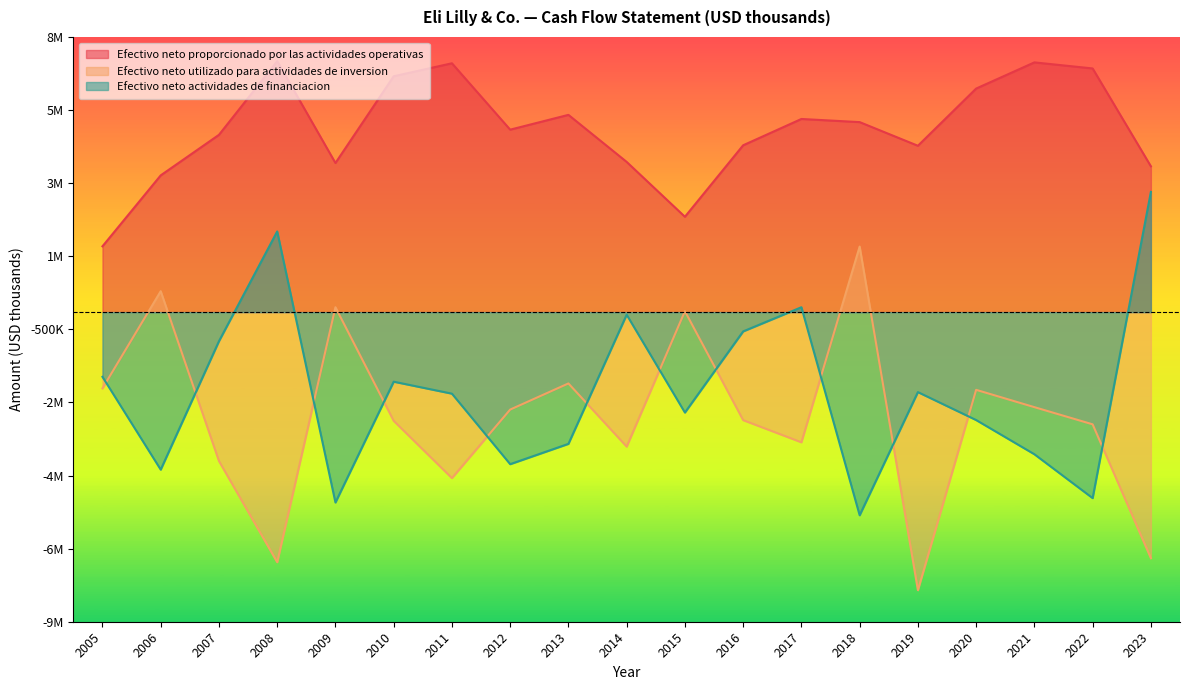

Does the chart display data point markers on the line(s)?

No